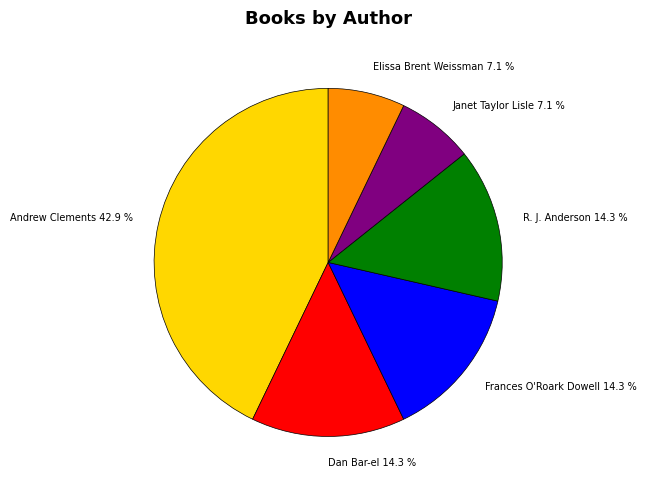

Which has a higher value, Dan Bar-el or Andrew Clements?

Andrew Clements